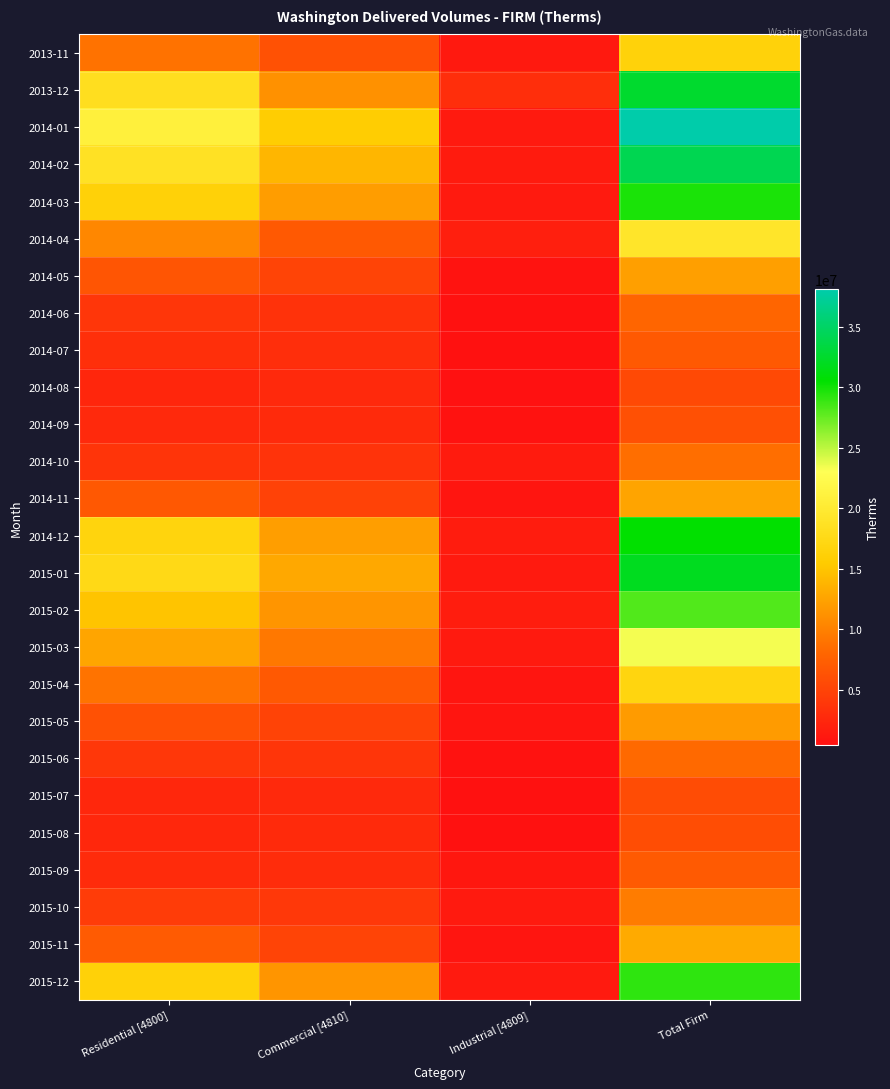

How many categories are shown in the chart?

4